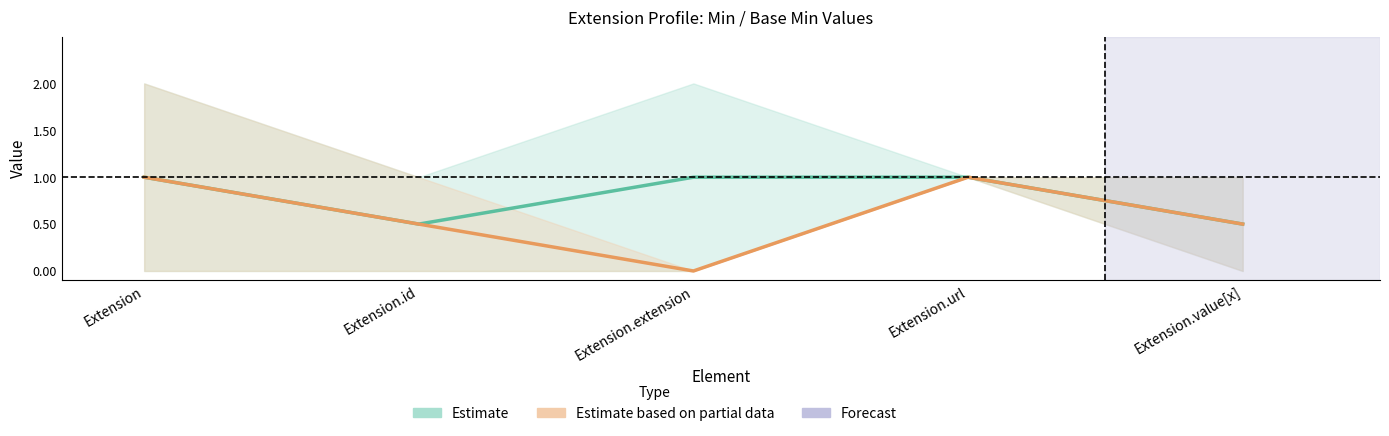

Which category has the lowest value in the Base Min/Max midpoint series?

Extension.id